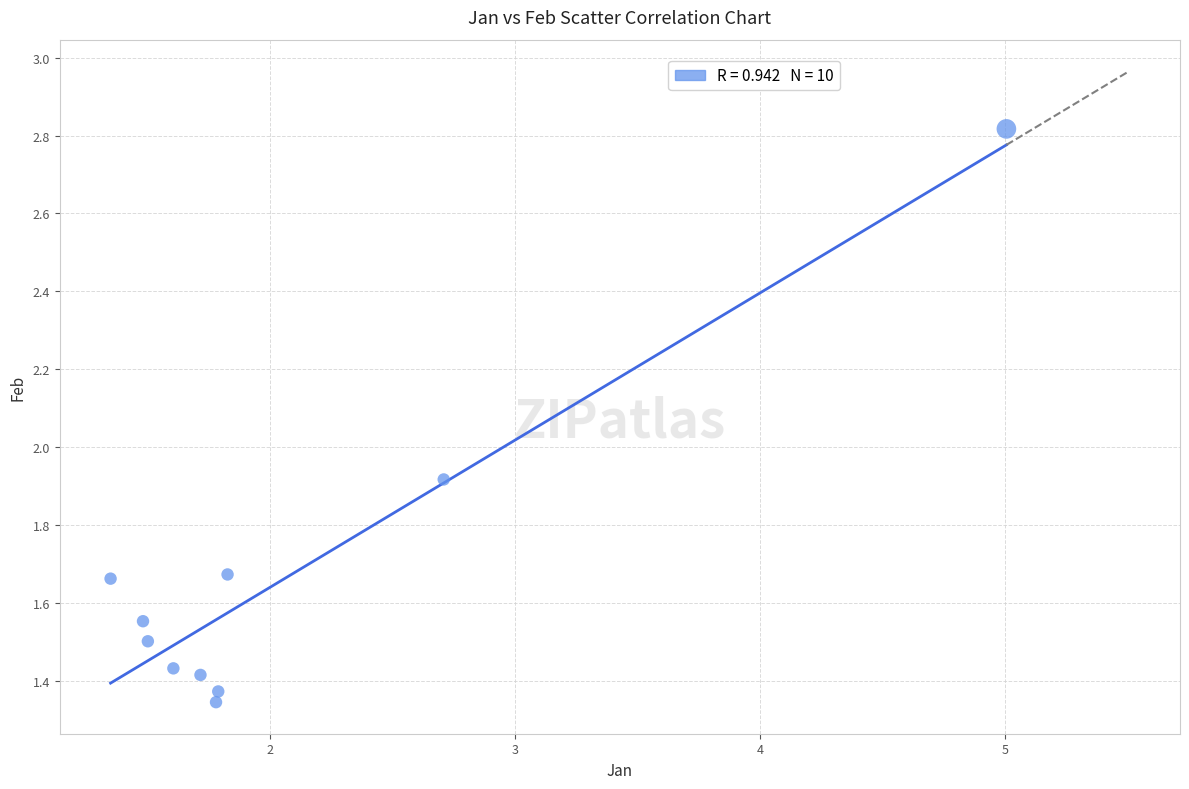

What Y value in the scatter plot is closest to 2?

1.9